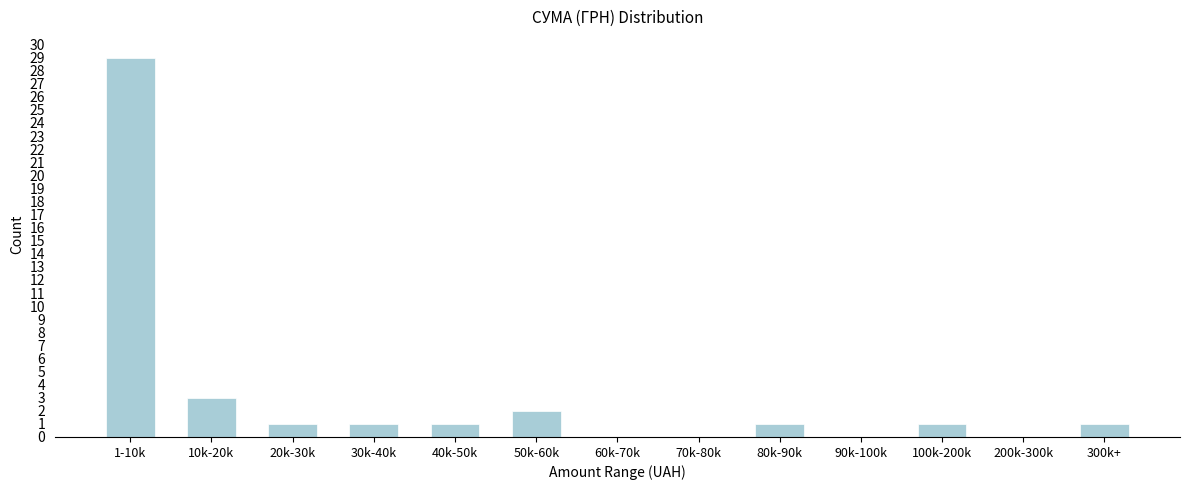

Reading left to right, extract all data points from this chart.

1-10k=29	10k-20k=3	20k-30k=1	30k-40k=1	40k-50k=1	50k-60k=2	60k-70k=0	70k-80k=0	80k-90k=1	90k-100k=0	100k-200k=1	200k-300k=0	300k+=1